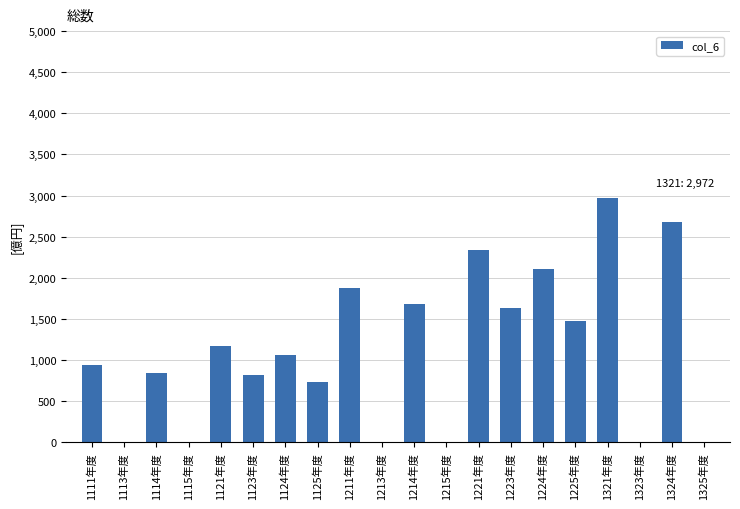

Read the value at 1223年度, to the nearest 100.

1600